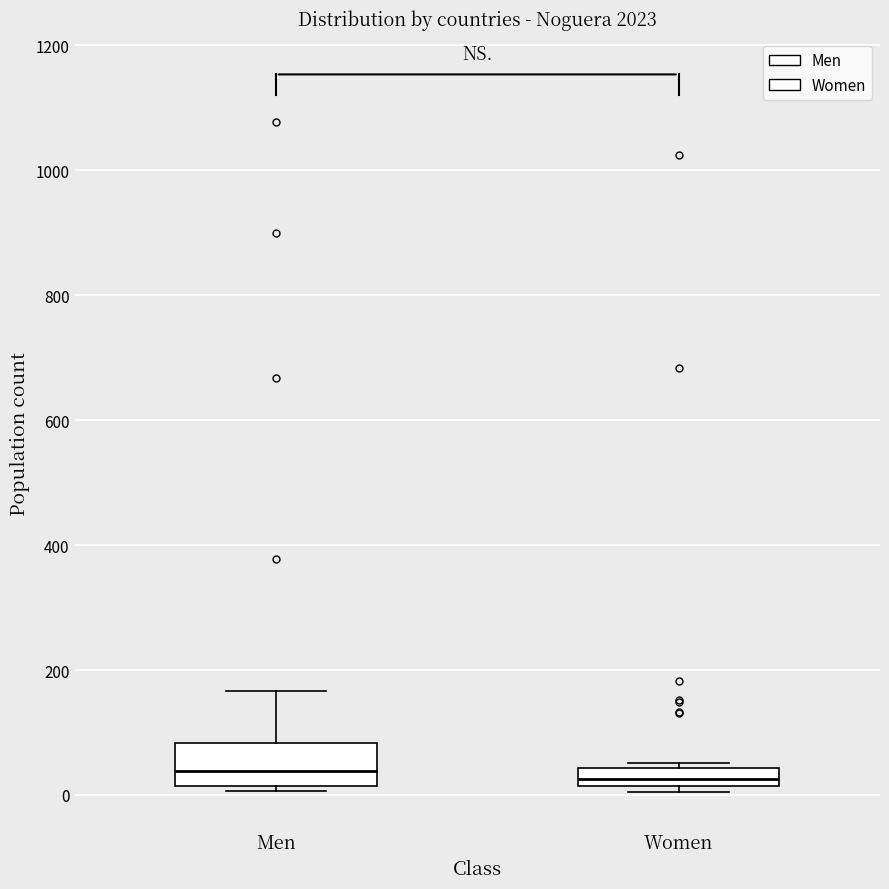

Where is the lower edge of the box for Men on the y-axis? The values are not printed on the chart, so give them approximately, as read against the axis.

20